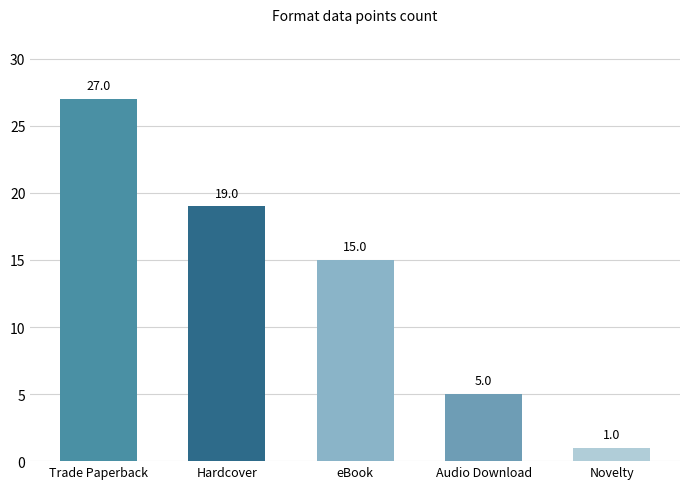

Where is the data nearest to the value 14?

eBook